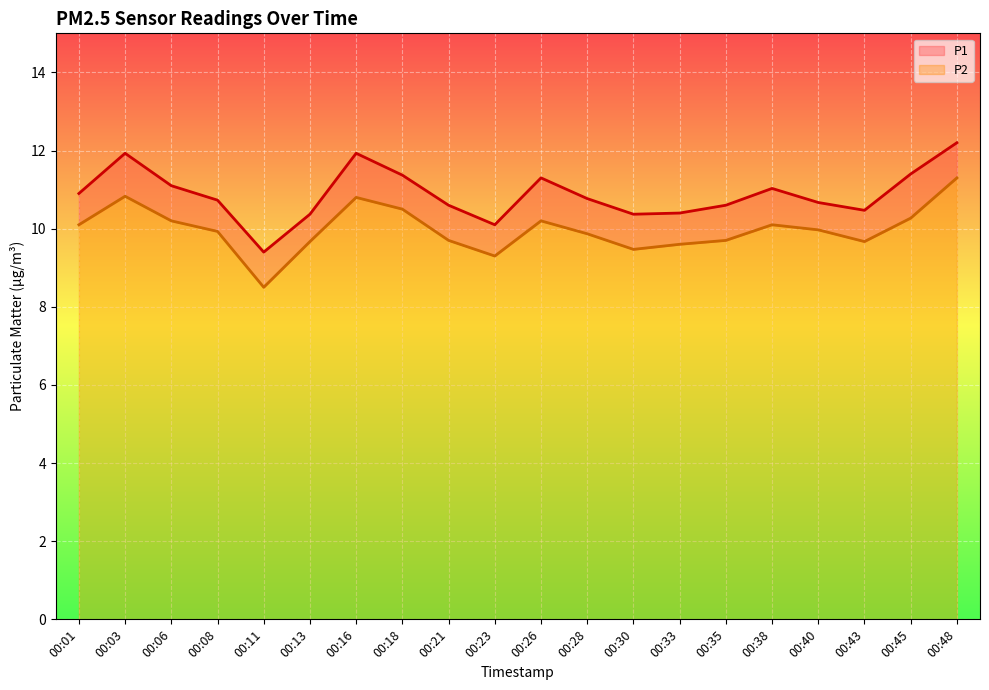

How many series are shown in this chart?

2